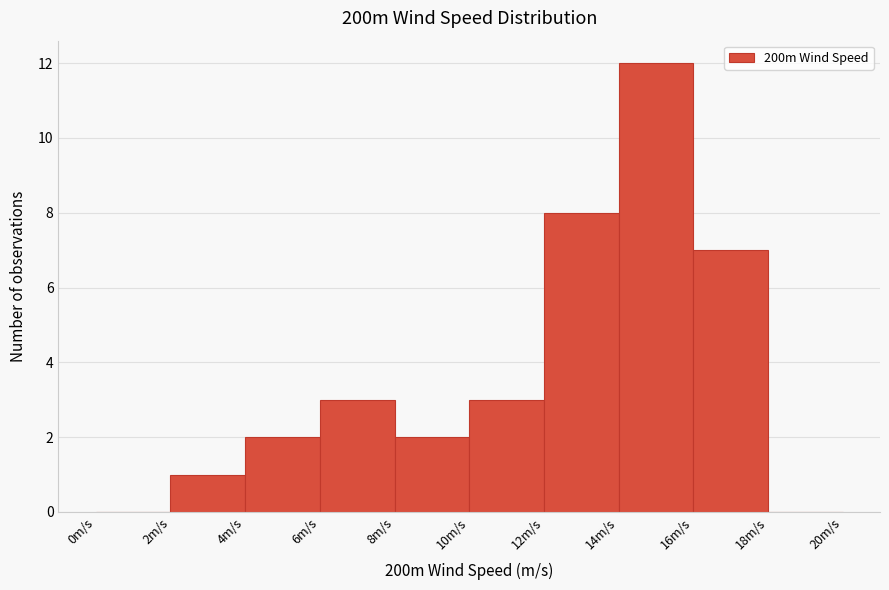

Over which range of the x-axis is the bar tallest?

14 to 16